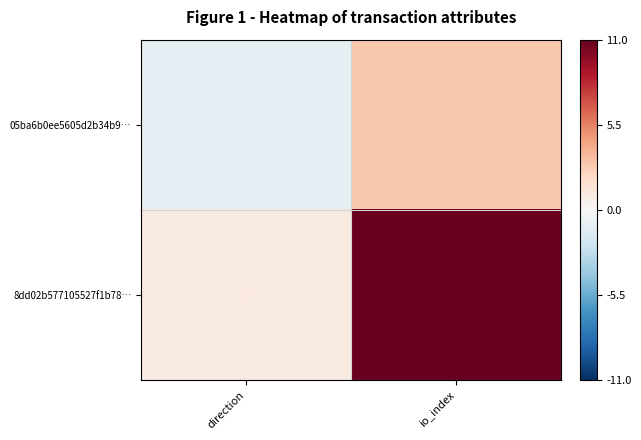

What is the greatest value displayed?

11